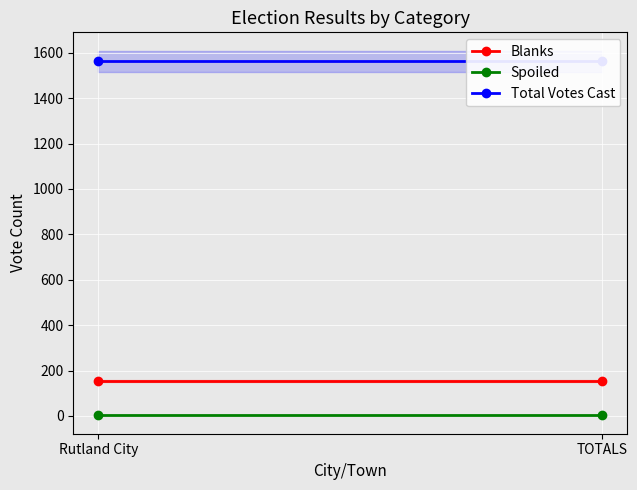

What is the minimum value for Blanks?

155